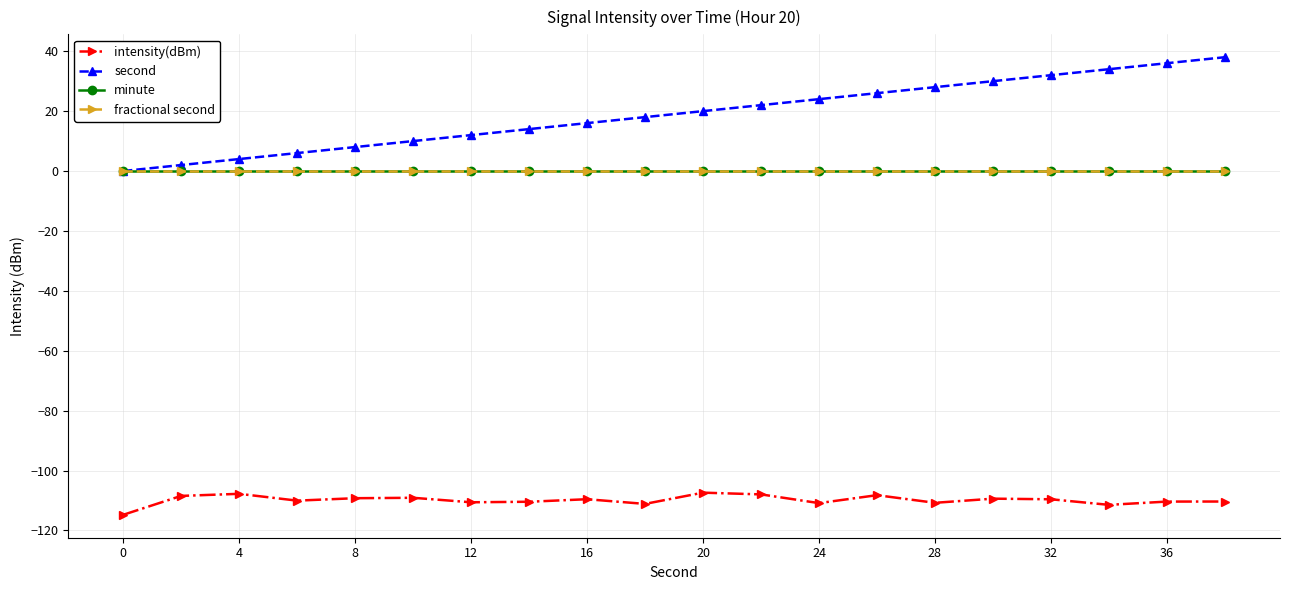

True or false: minute and second intersect in this chart.

False